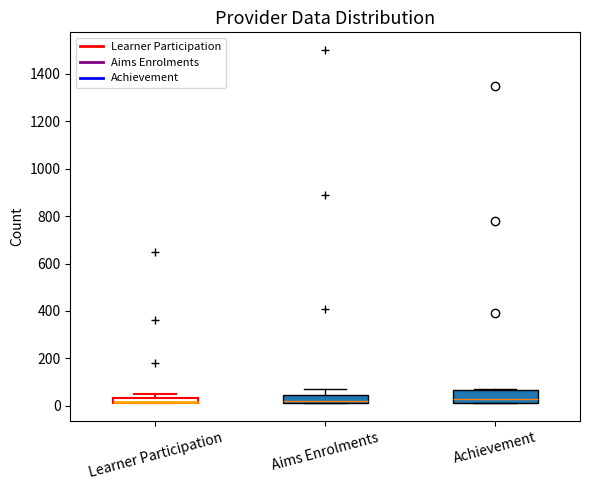

Where does the median line of the box for Achievement sit on the y-axis? The values are not printed on the chart, so give them approximately, as read against the axis.

40